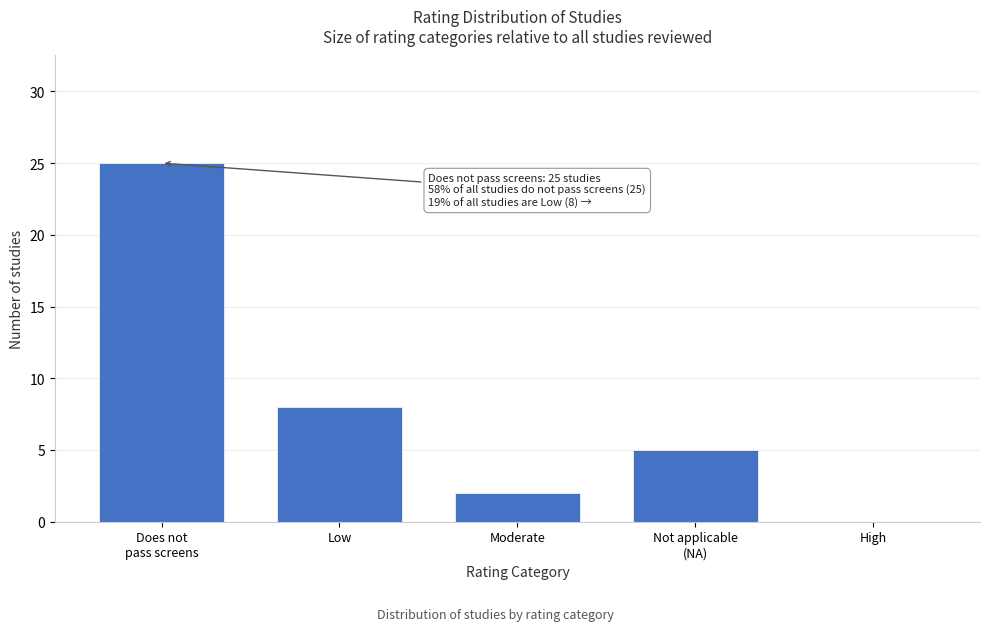

At which label is the value closest to 12?

Low